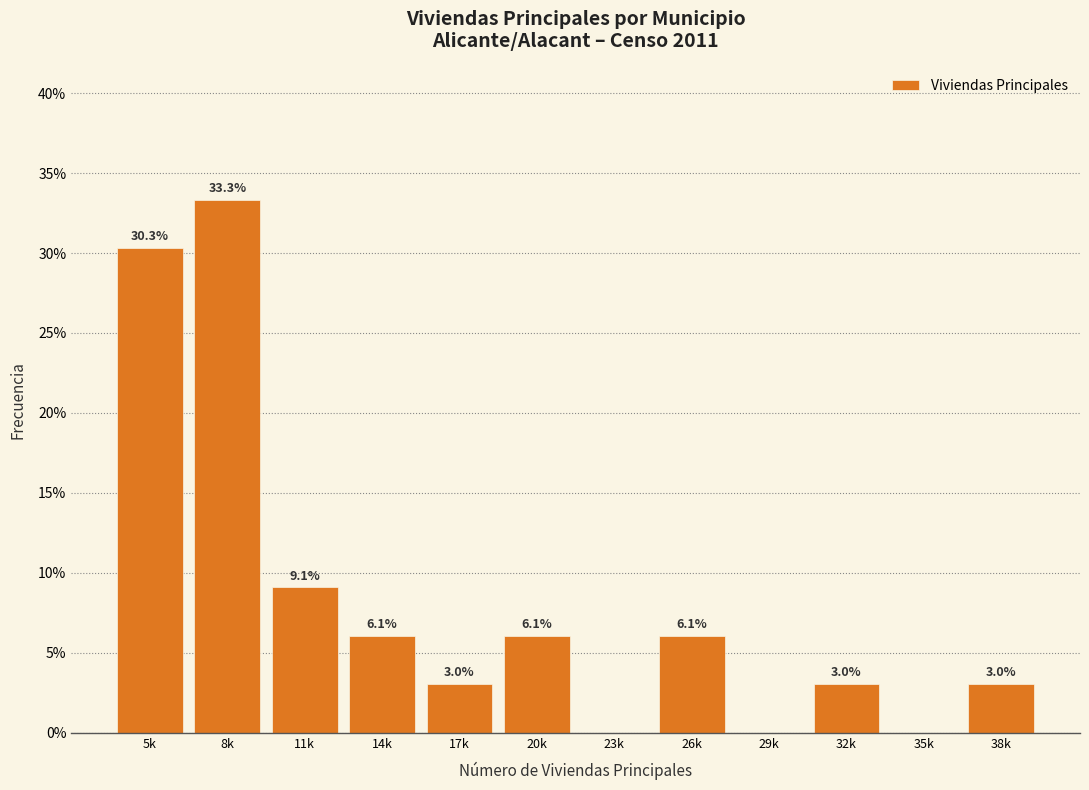

Reading left to right, transcribe all the data shown in this chart.

5k=30.3	8k=33.3	11k=9.1	14k=6.1	17k=3.0	20k=6.1	23k=0.0	26k=6.1	29k=0.0	32k=3.0	35k=0.0	38k=3.0